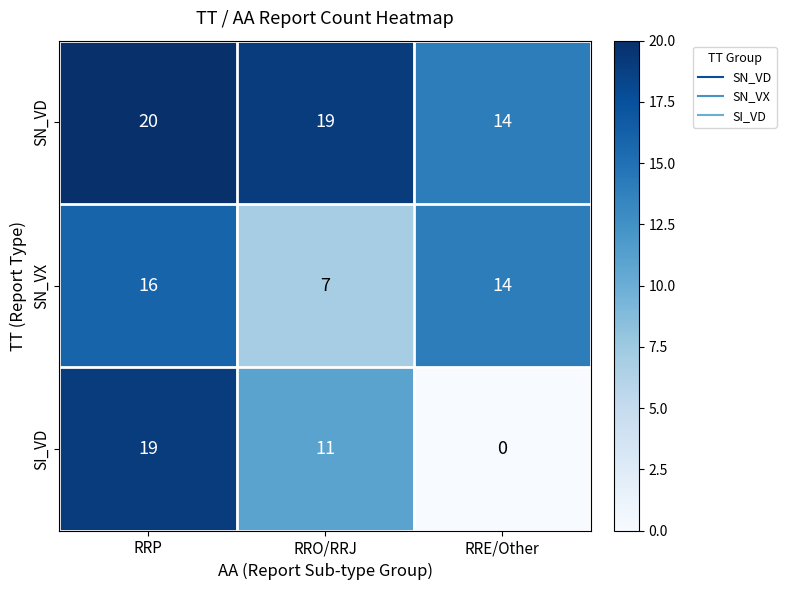

Reading left to right, extract all data points from this chart.

SN_VD: RRP=20	RRO/RRJ=19	RRE/Other=14
SN_VX: RRP=16	RRO/RRJ=7	RRE/Other=14
SI_VD: RRP=19	RRO/RRJ=11	RRE/Other=0